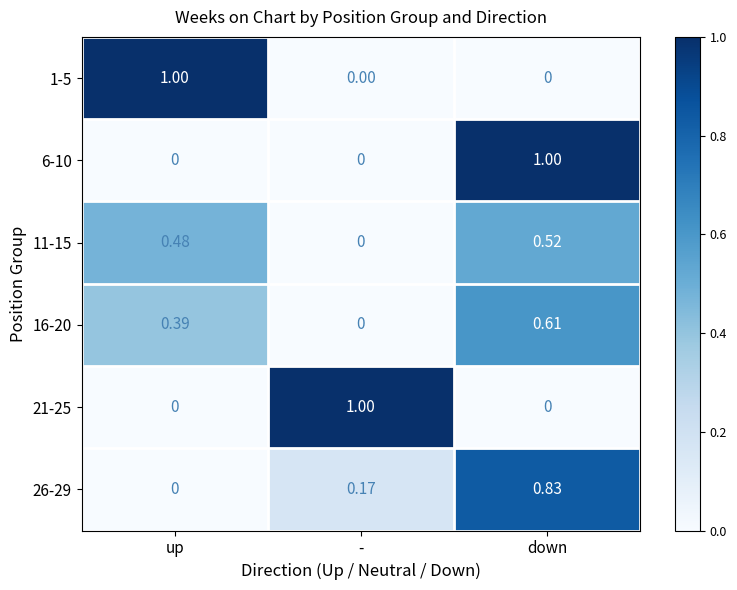

At which label is 26-29 closest to 0?

up